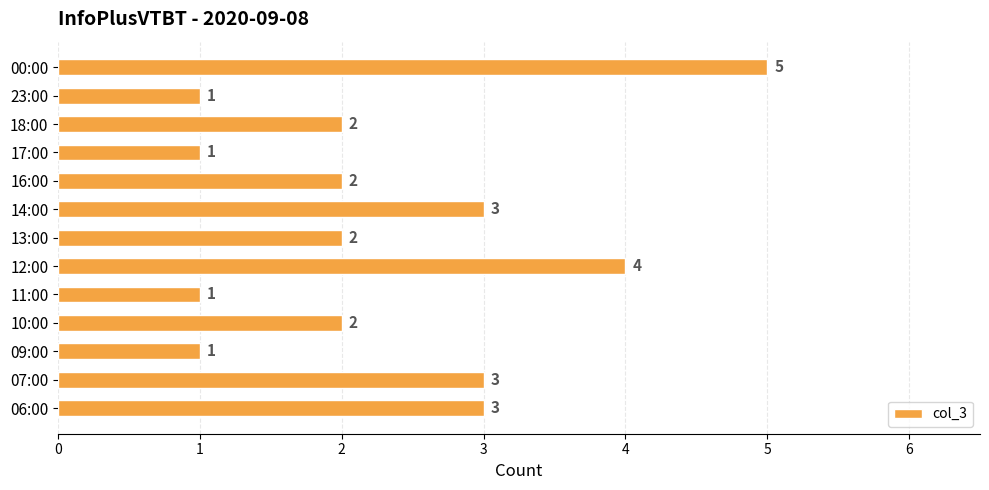

Is it true that the value at 10:00 is 3?

False